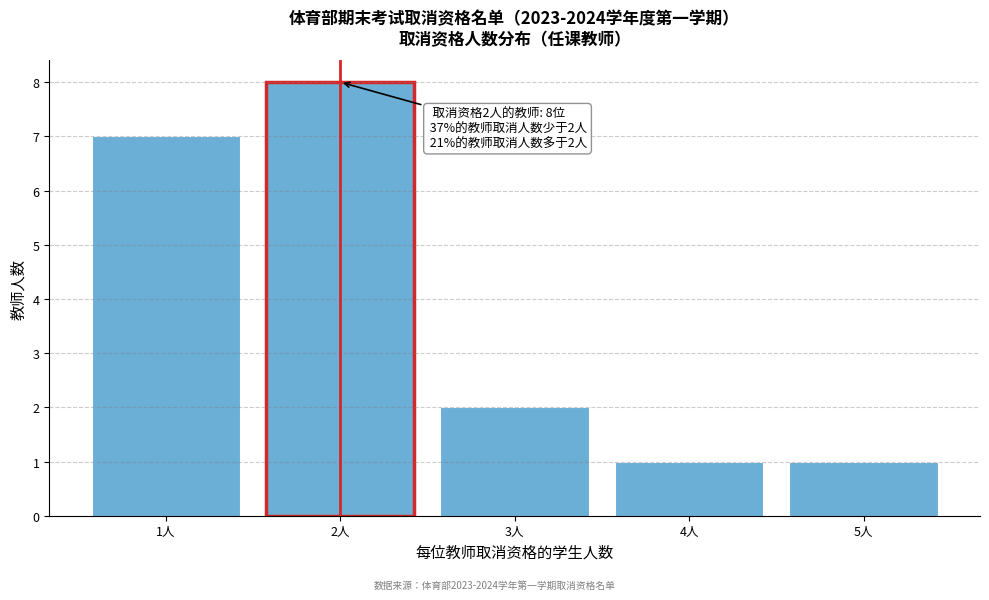

Which range on the x-axis has the tallest bar?

1.5 to 2.5